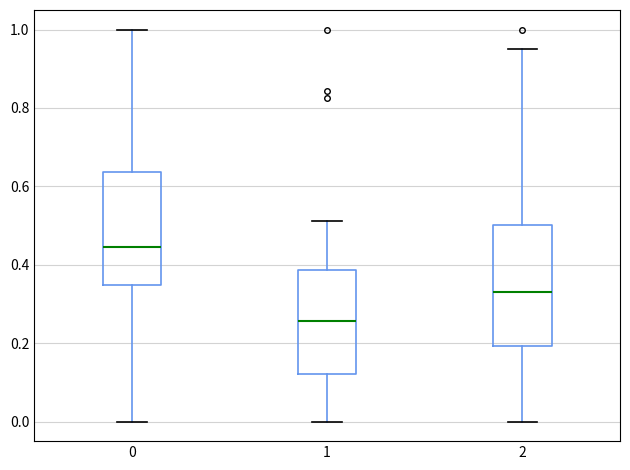

Where is the upper edge of the box at x = 2 on the y-axis? The values are not printed on the chart, so give them approximately, as read against the axis.

0.50